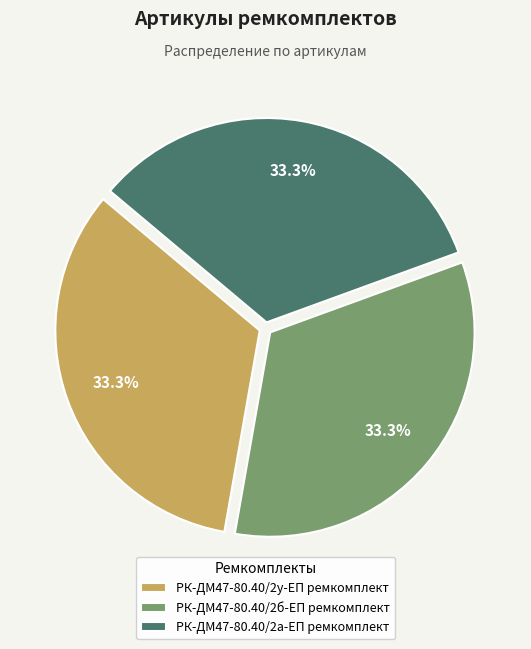

What portion of the pie excludes РК-ДМ47-80.40/2а-ЕП ремкомплект?

66.7%